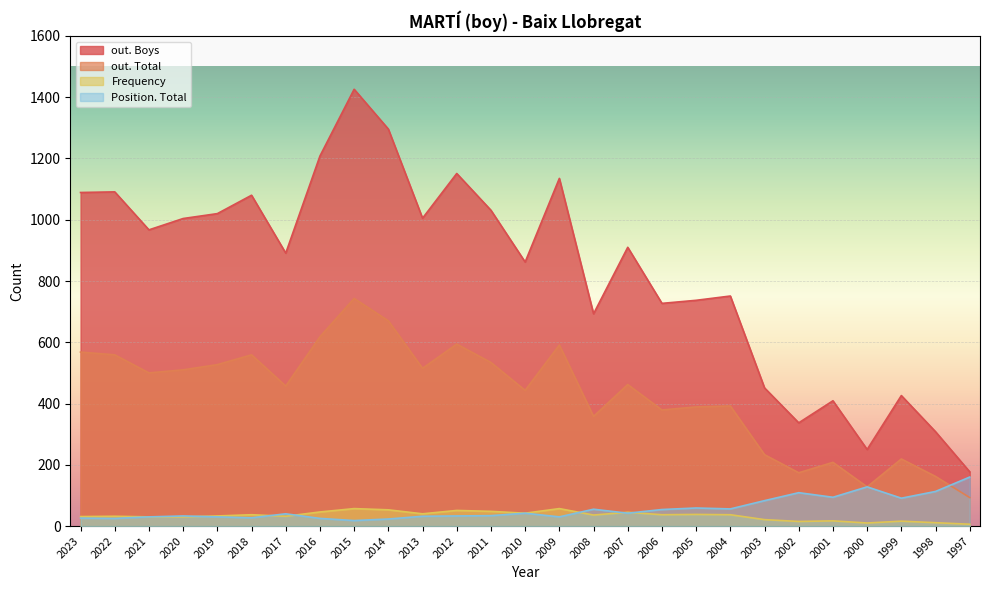

How many lines are shown in the chart?

4